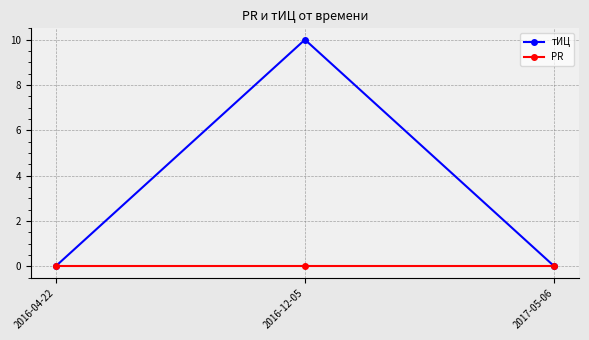

Reading left to right, what are all the values shown in this chart?

тИЦ: 2016-04-22=0	2016-12-05=10	2017-05-06=0
PR: 2016-04-22=0	2016-12-05=0	2017-05-06=0